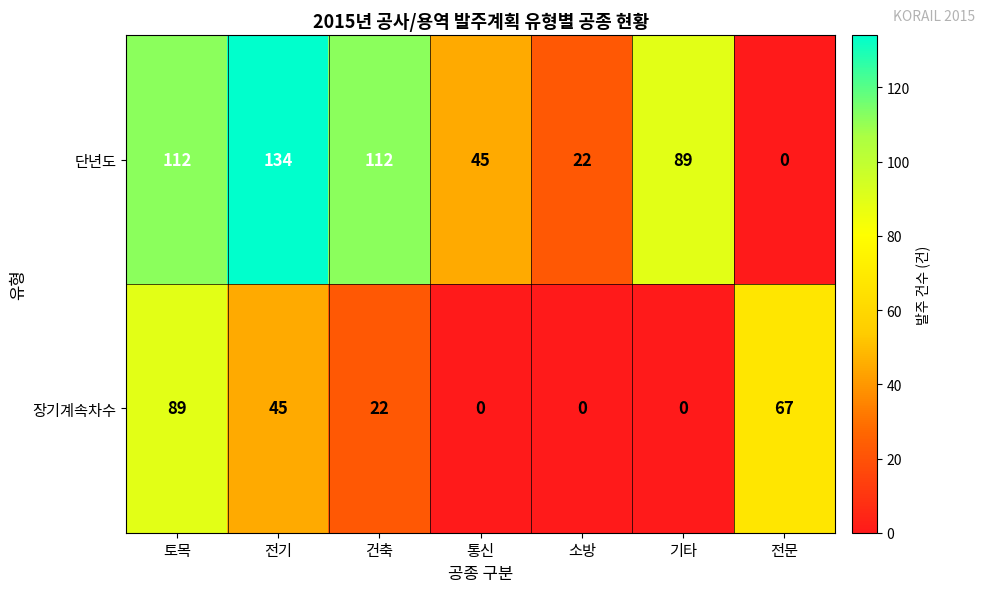

Between 토목 and 기타, which series saw the biggest shift?

장기계속차수